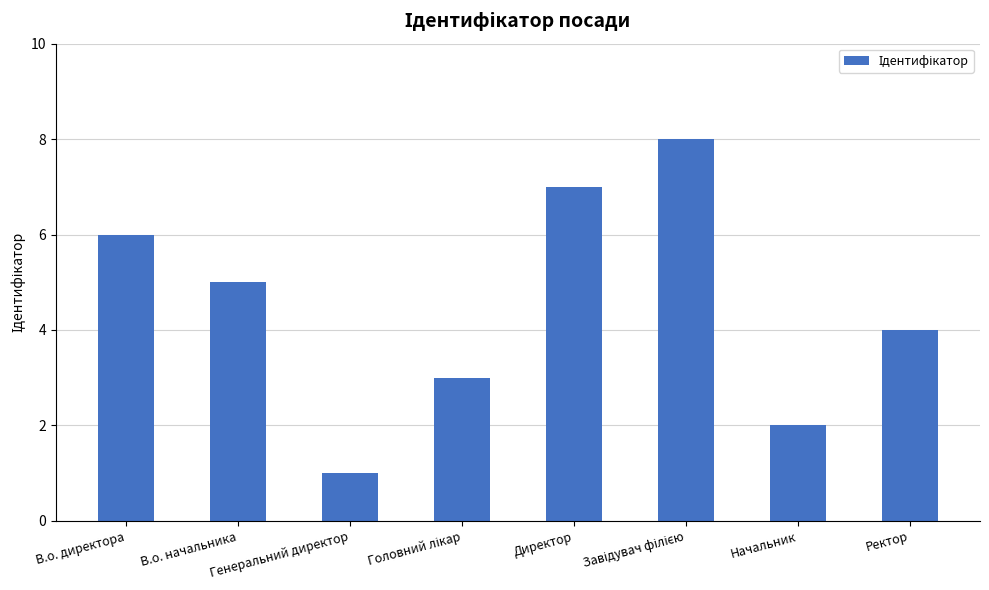

What is the sum of all values?

36